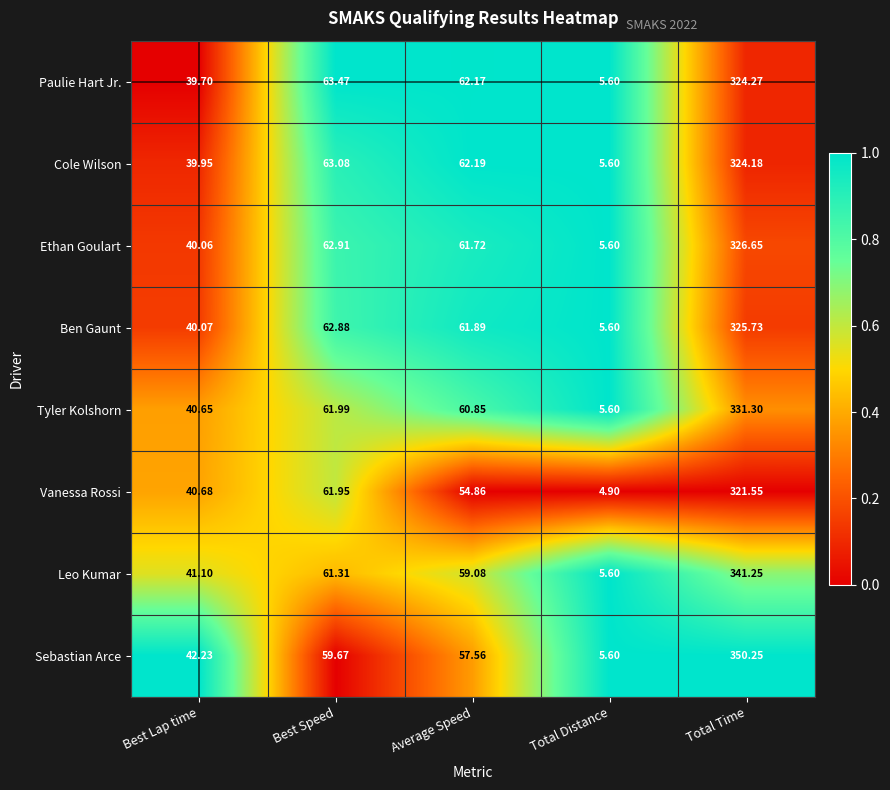

Is the value of Ethan Goulart at Total Time greater than the value of Paulie Hart Jr. at Best Speed?

Yes